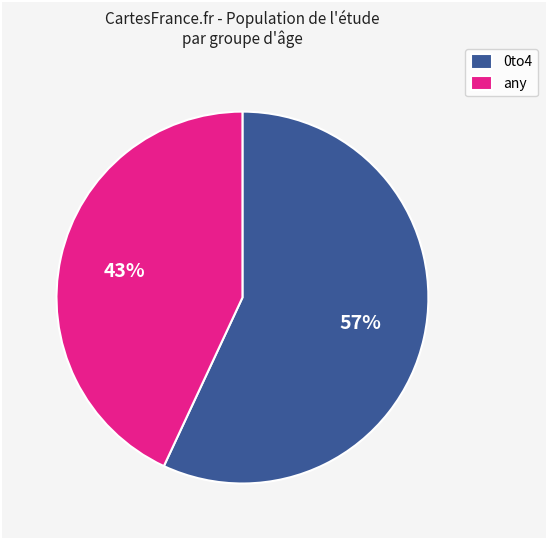

To the nearest percent, what is the difference between the largest and smallest slice percentages?

14%